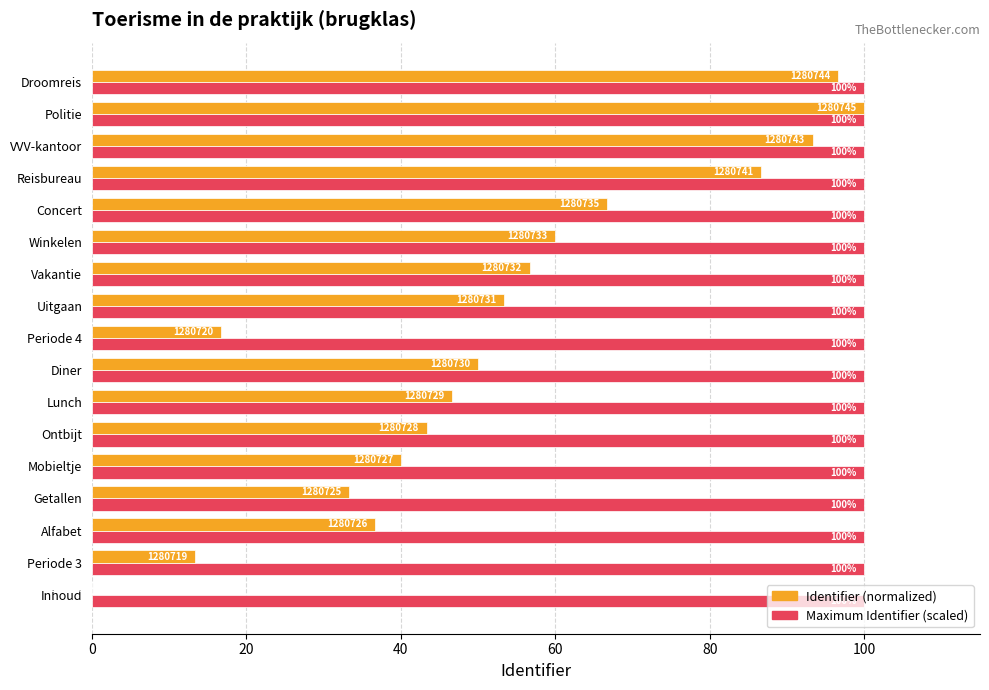

What is the highest value of the Maximum Identifier (scaled) series?

100.0